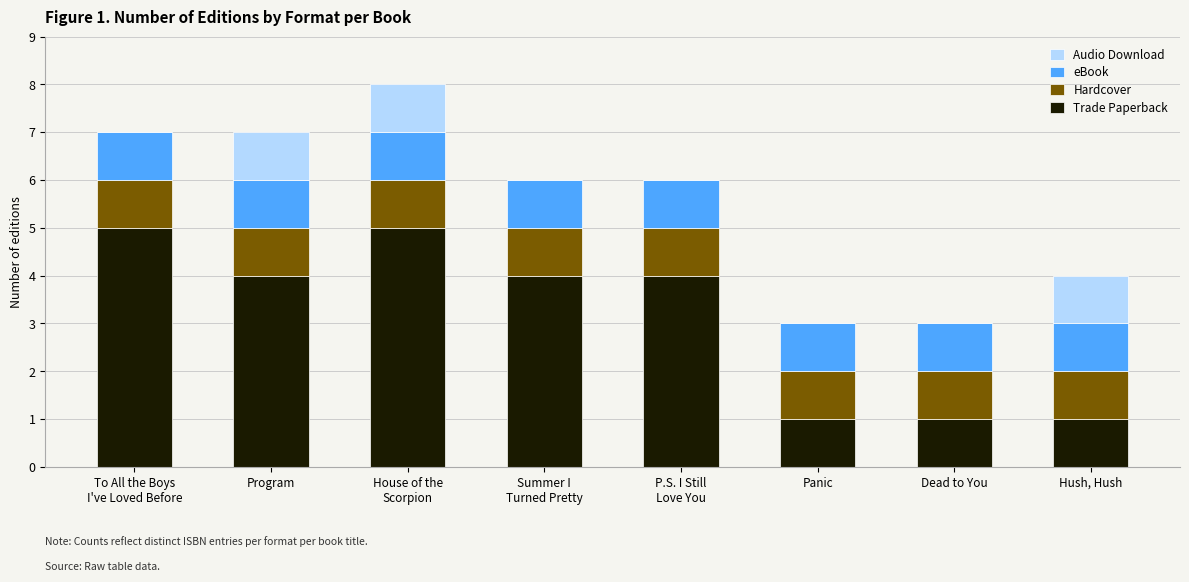

What is the sum of all Trade Paperback values?

25